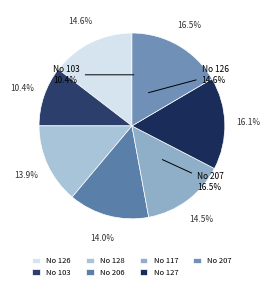

How many slices are in this pie chart?

7